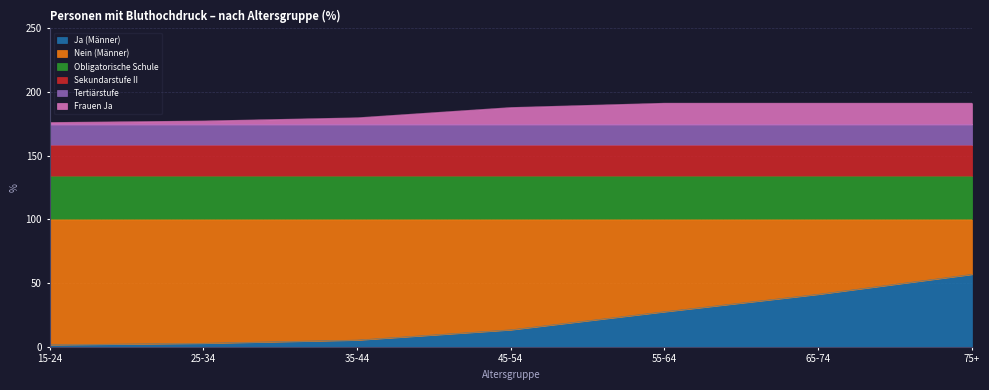

What is the difference between the highest and lowest values at 45-54?

73.3